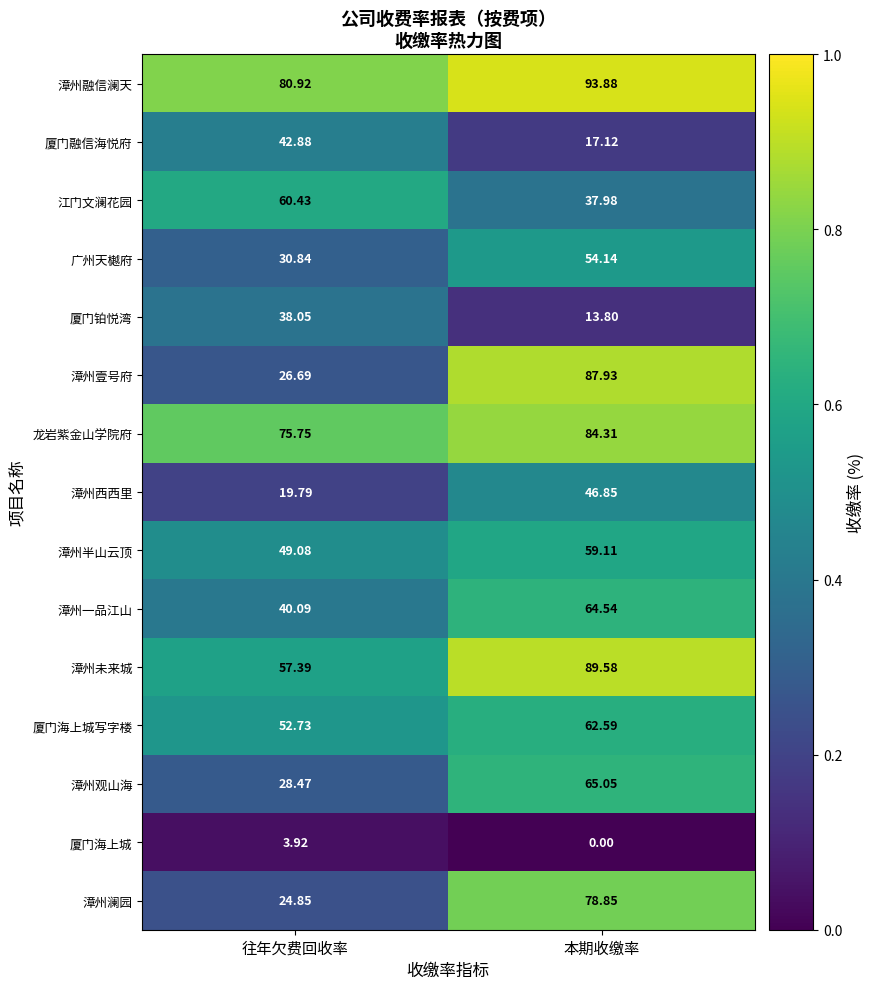

Rank the series at 往年欠费回收率 from lowest to highest value.

厦门海上城, 漳州西西里, 漳州澜园, 漳州壹号府, 漳州观山海, 广州天樾府, 厦门铂悦湾, 漳州一品江山, 厦门融信海悦府, 漳州半山云顶, 厦门海上城写字楼, 漳州未来城, 江门文澜花园, 龙岩紫金山学院府, 漳州融信澜天